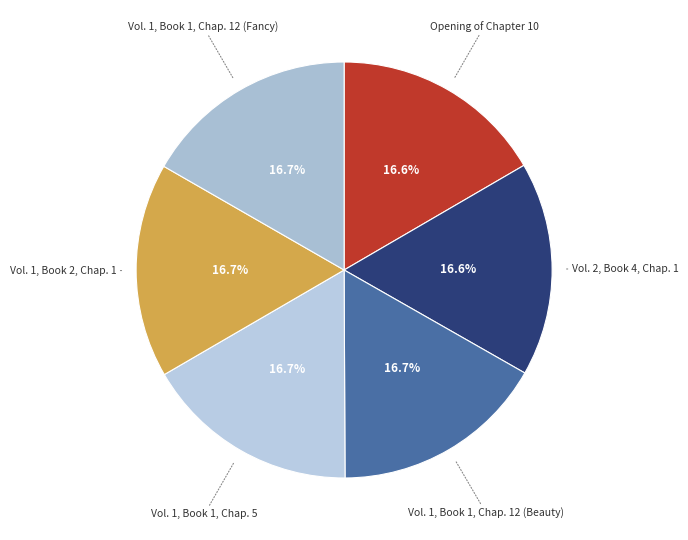

Is Vol. 1, Book 1, Chap. 5 the majority of the pie?

No